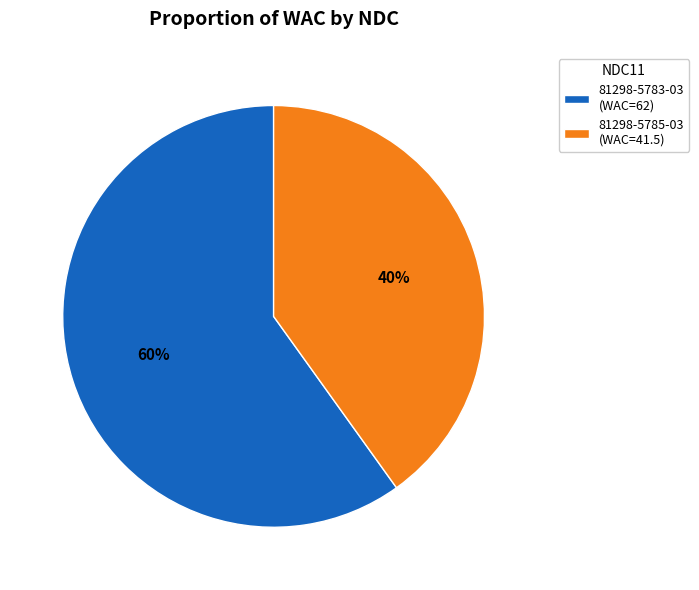

Which has a higher value, 81298-5785-03 or 81298-5783-03?

81298-5783-03